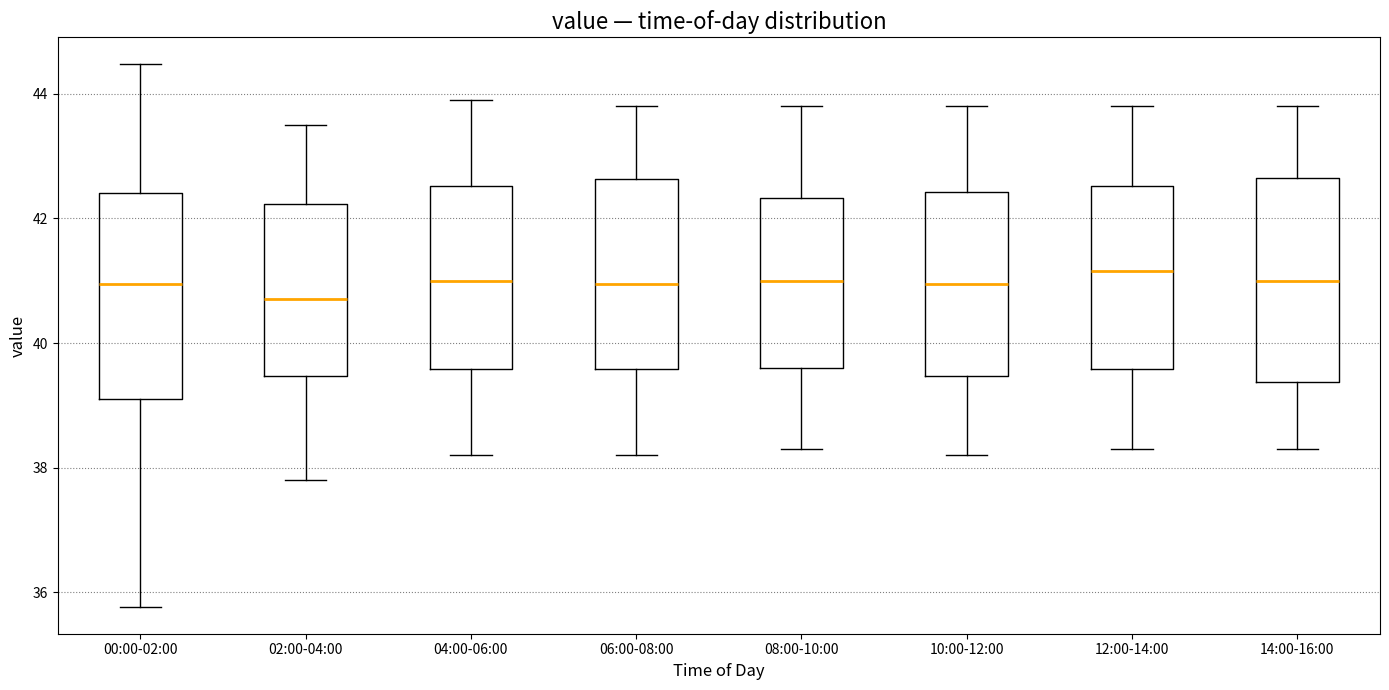

Reading left to right, transcribe this box plot: for each box, give where its median line is, the range the box spans, and where its two whiskers end, as read against the y-axis. The values are not printed on the chart, so give them approximately, as read against the axis.

00:00-02:00: median 41.0, box 39.2 to 42.4, whiskers 35.8 to 44.4
02:00-04:00: median 40.8, box 39.4 to 42.2, whiskers 37.8 to 43.6
04:00-06:00: median 41.0, box 39.6 to 42.6, whiskers 38.2 to 44.0
06:00-08:00: median 41.0, box 39.6 to 42.6, whiskers 38.2 to 43.8
08:00-10:00: median 41.0, box 39.6 to 42.4, whiskers 38.4 to 43.8
10:00-12:00: median 41.0, box 39.4 to 42.4, whiskers 38.2 to 43.8
12:00-14:00: median 41.2, box 39.6 to 42.6, whiskers 38.4 to 43.8
14:00-16:00: median 41.0, box 39.4 to 42.6, whiskers 38.4 to 43.8